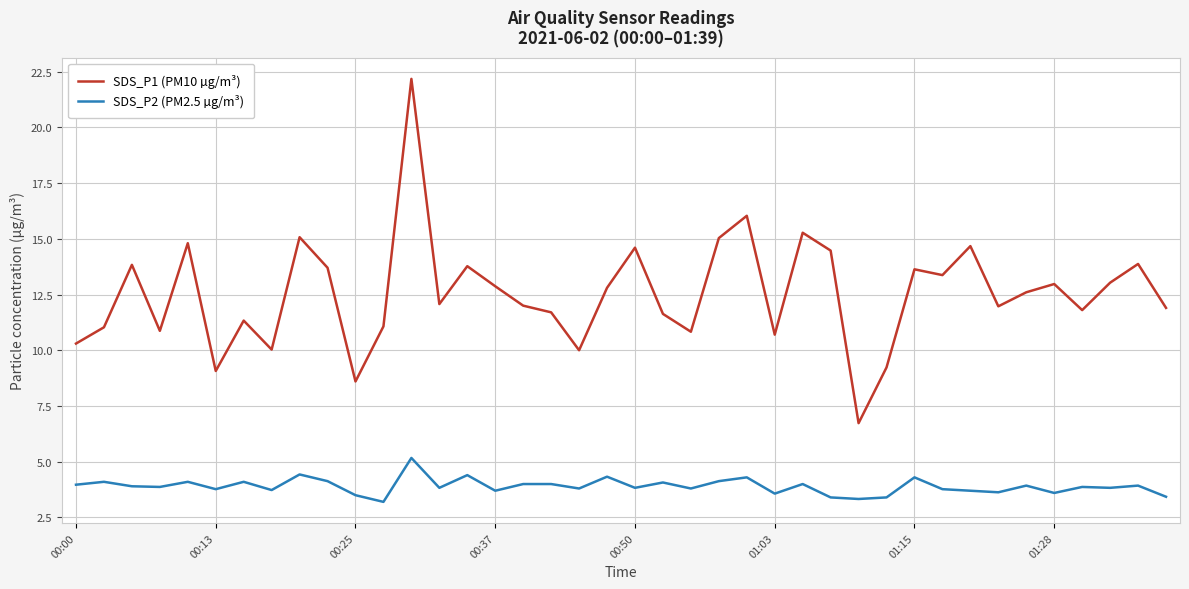

True or false: SDS_P1 (PM10 µg/m³) and SDS_P2 (PM2.5 µg/m³) cross at least once.

False